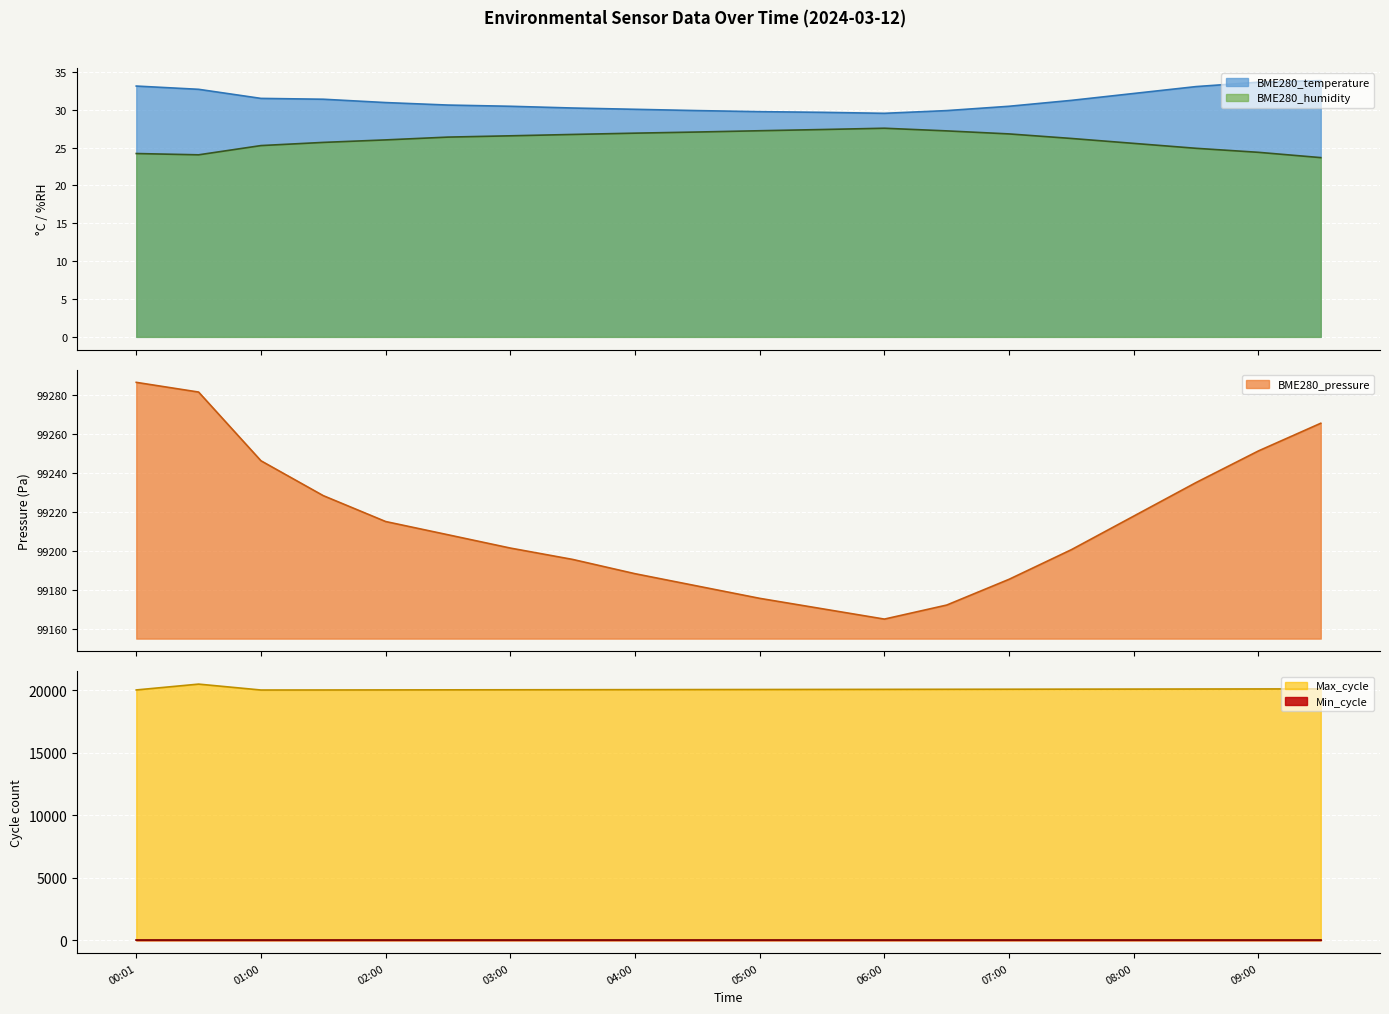

What is the highest value of the BME280_humidity series?

27.6